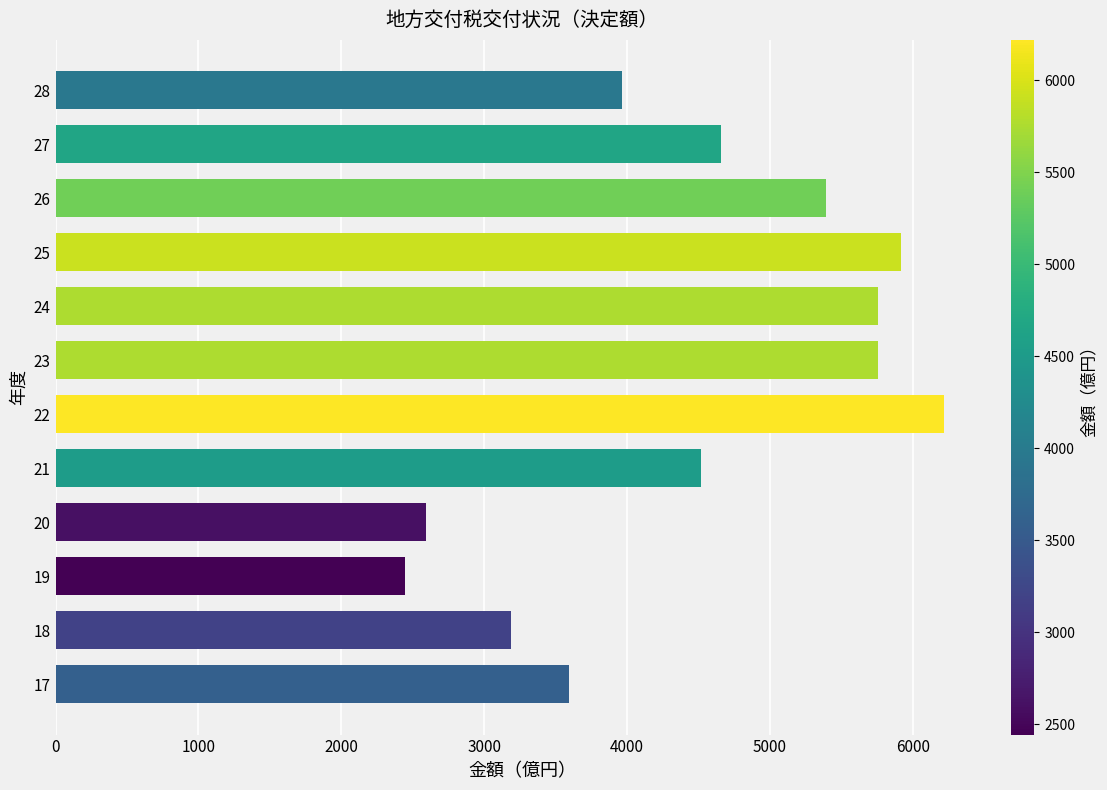

Between 26 and 28, which is larger?

26